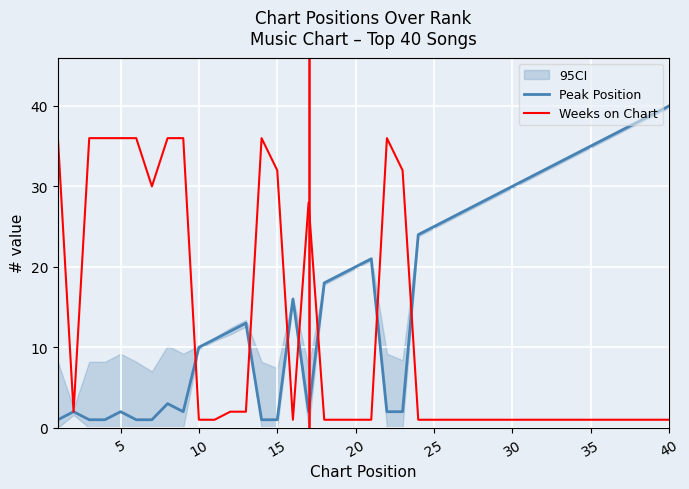

At which label does Peak Position reach its peak?

40